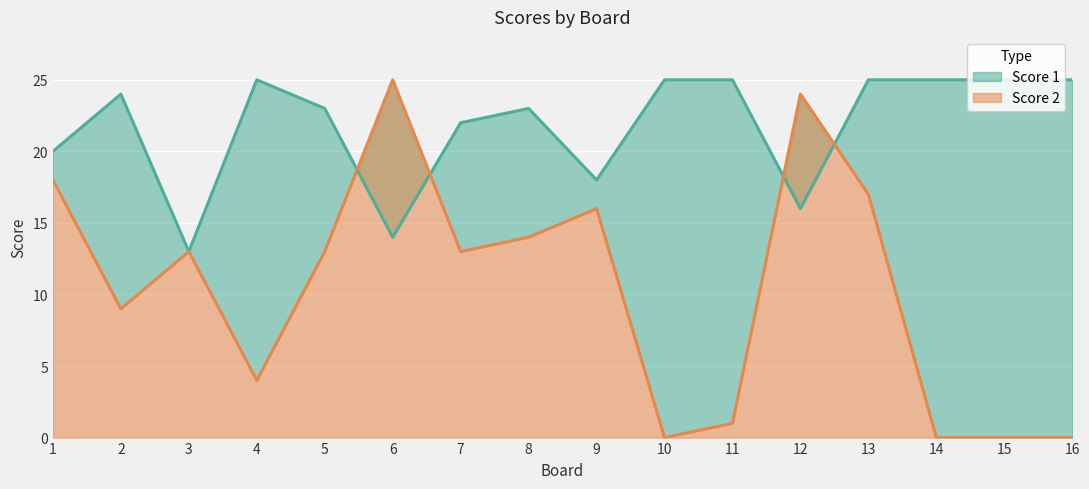

What is the average value of the Score 2 series?

10